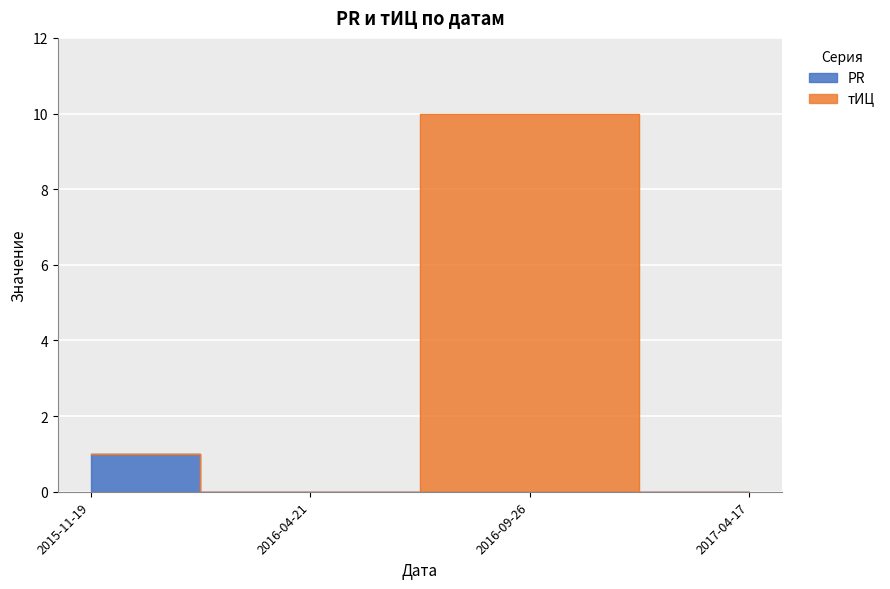

At 2017-04-17, list the series in order from largest to smallest.

PR, тИЦ